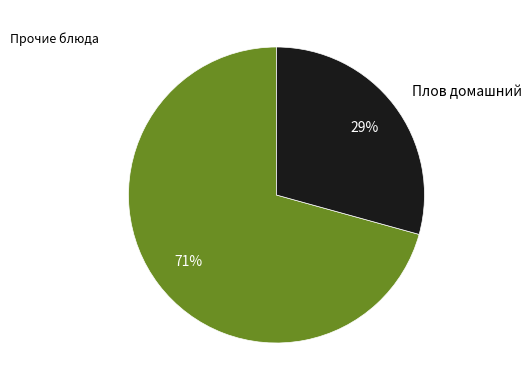

Do Прочие блюда and Плов домашний together represent more than half of the pie?

Yes